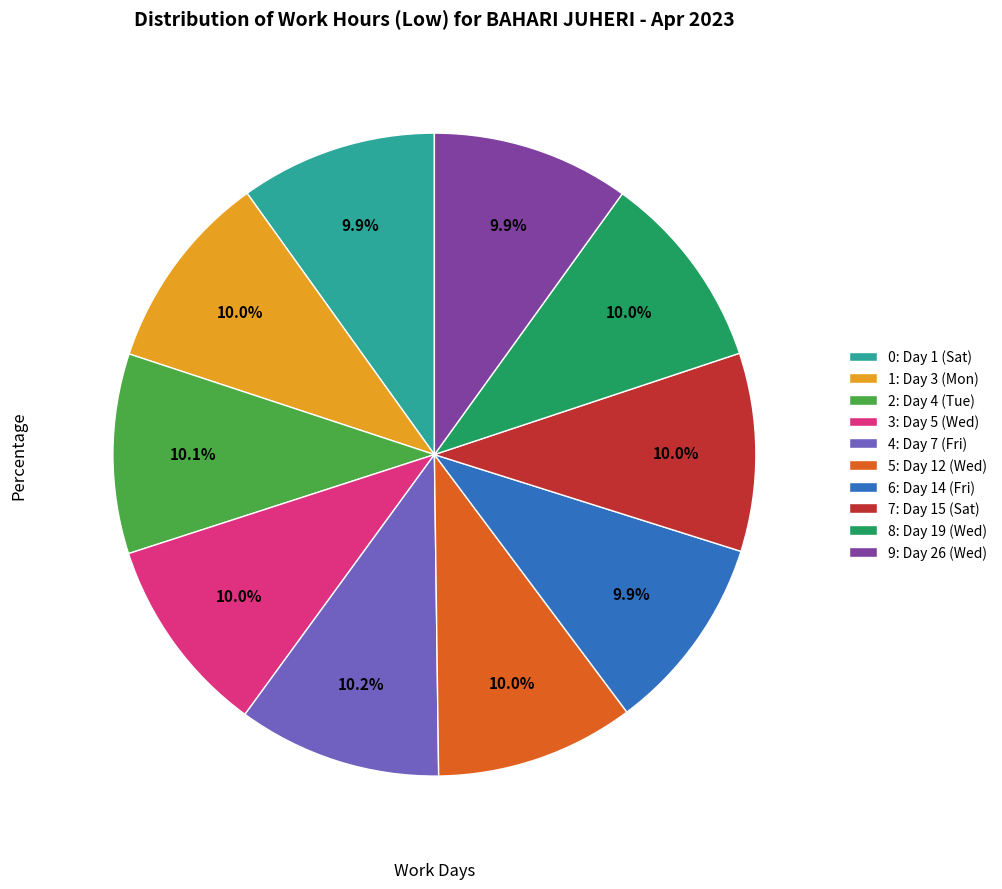

Is there a majority slice in this chart?

No